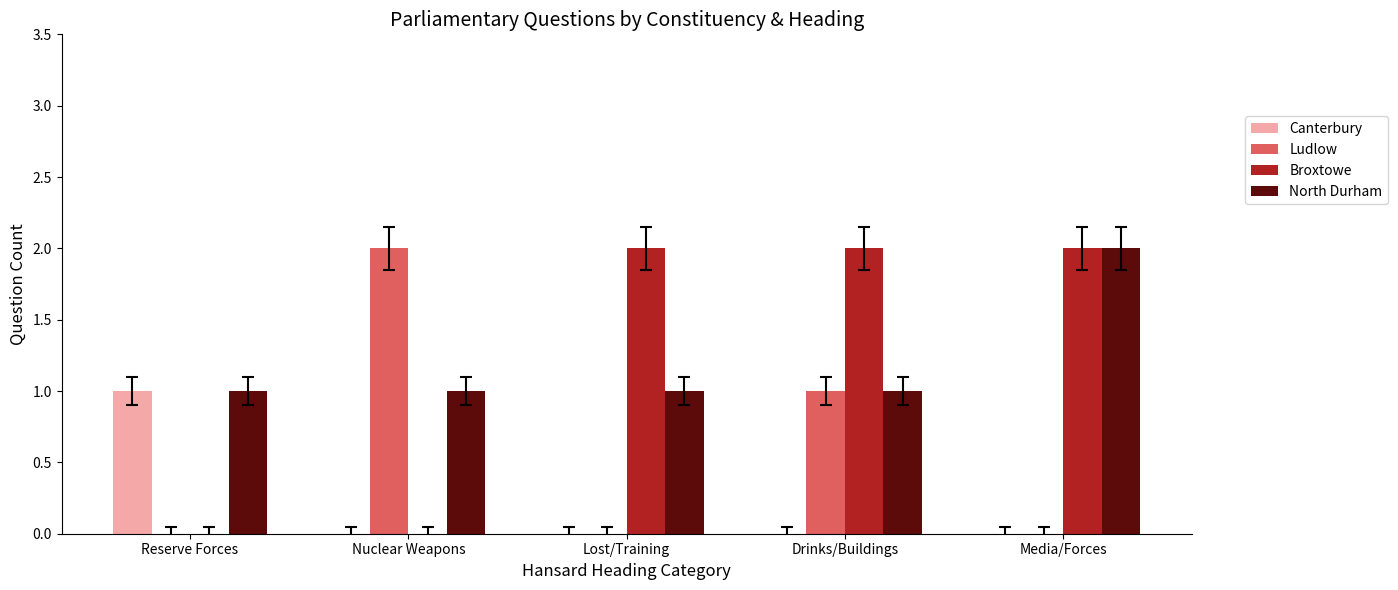

Reading left to right, extract all data points from this chart.

Canterbury: 1	0	0	0	0
Ludlow: 0	2	0	1	0
Broxtowe: 0	0	2	2	2
North Durham: 1	1	1	1	2